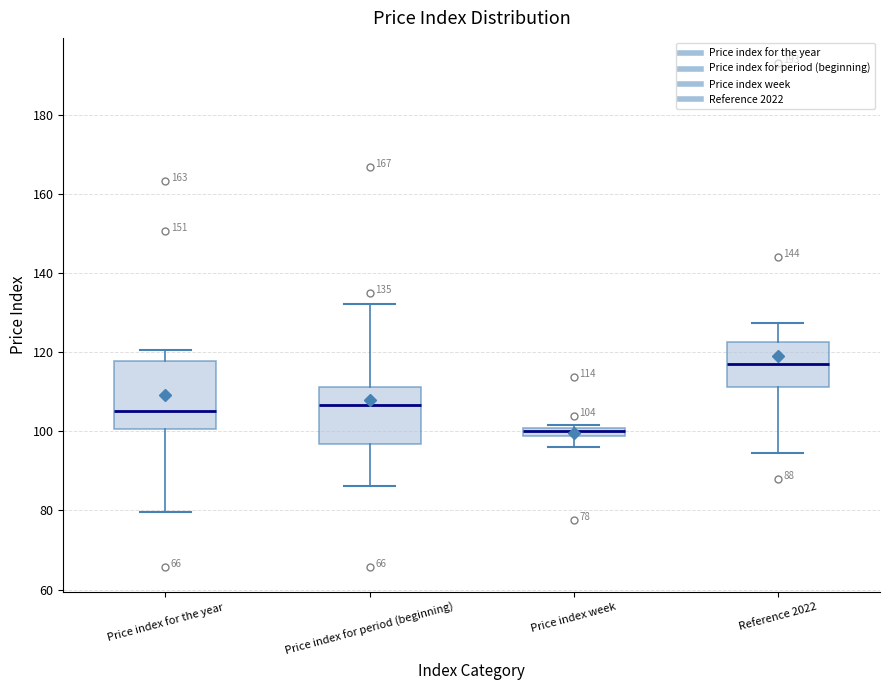

Comparing the boxes themselves (not the whiskers), which one is the tallest?

Price index for the year